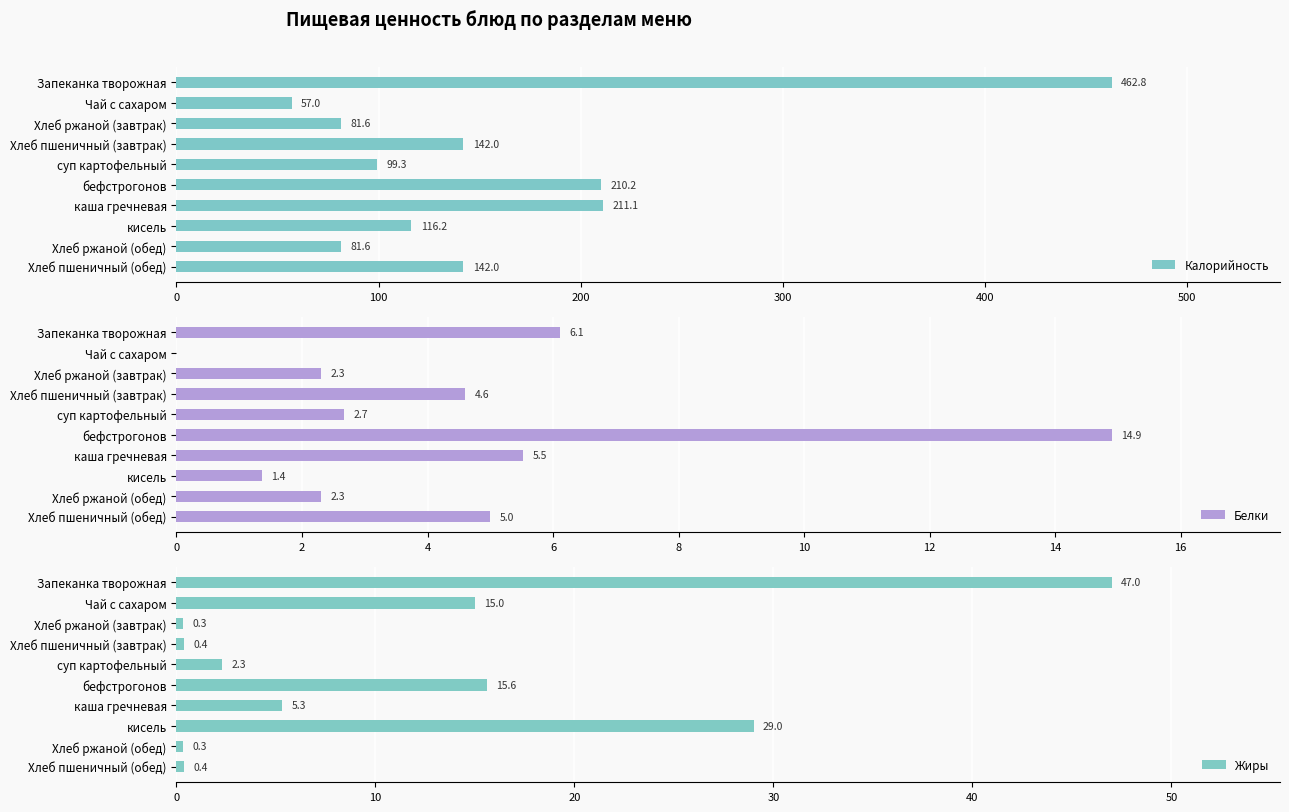

The Калорийность series shows 142.0 at Хлеб пшеничный (завтрак). True or false?

True